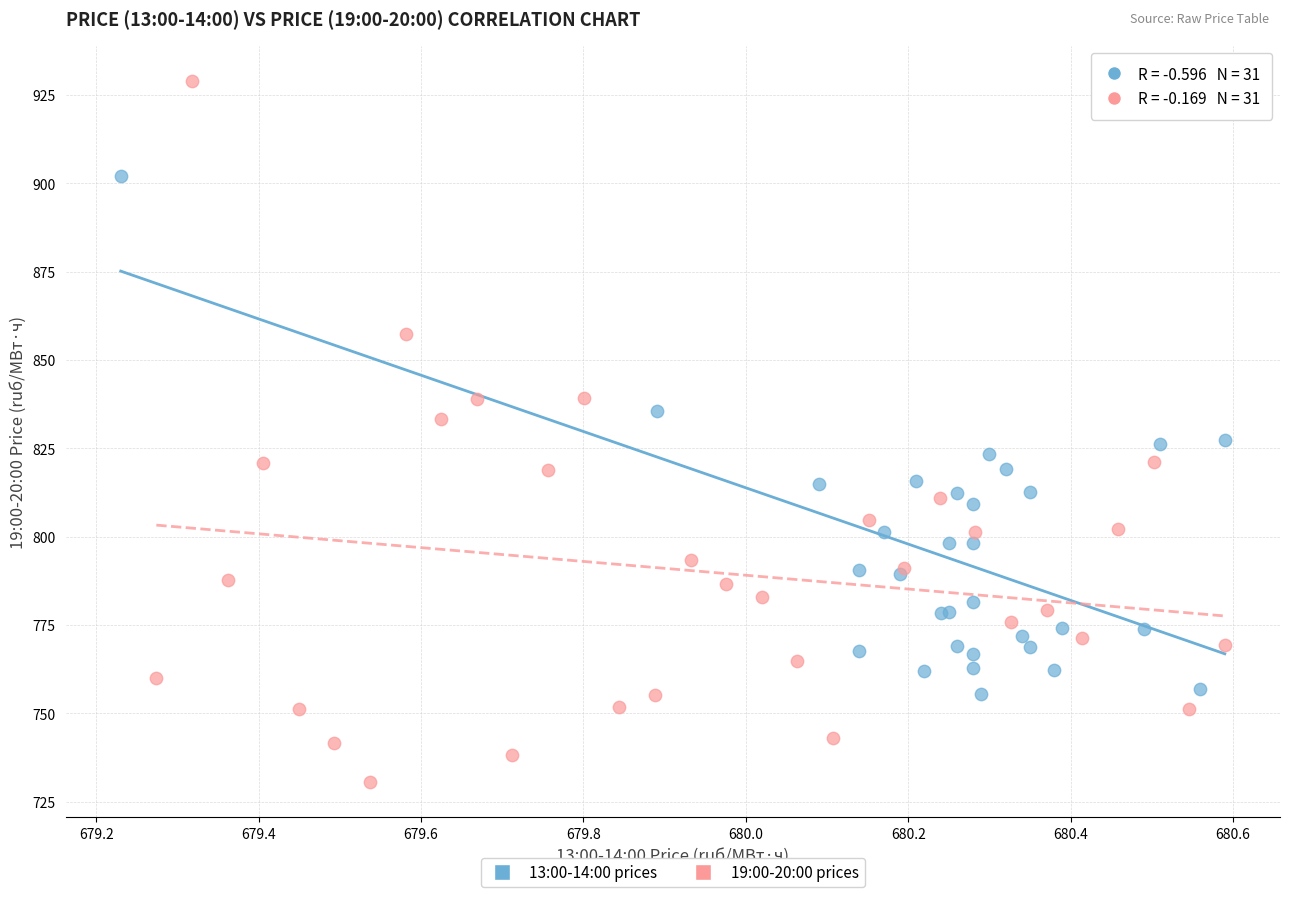

What are all the series names shown in the legend?

13:00-14:00 prices, 19:00-20:00 prices